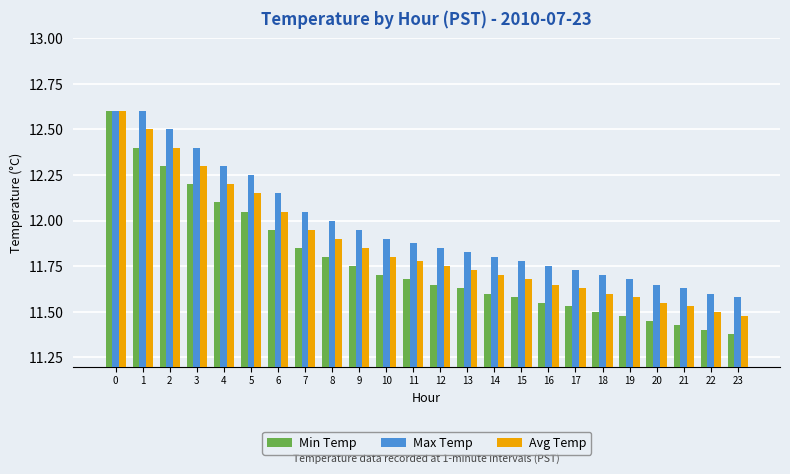

What is the maximum value for Min Temp?

12.6